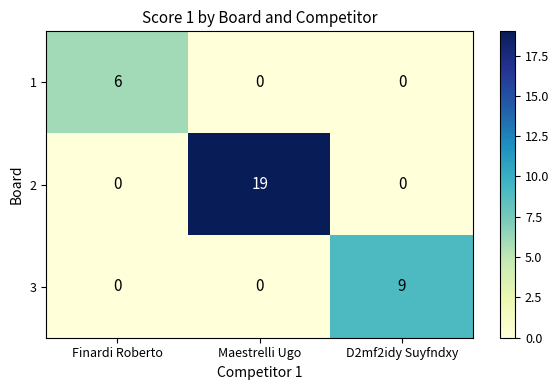

The value of 2 at Maestrelli Ugo is 19. True or false?

True